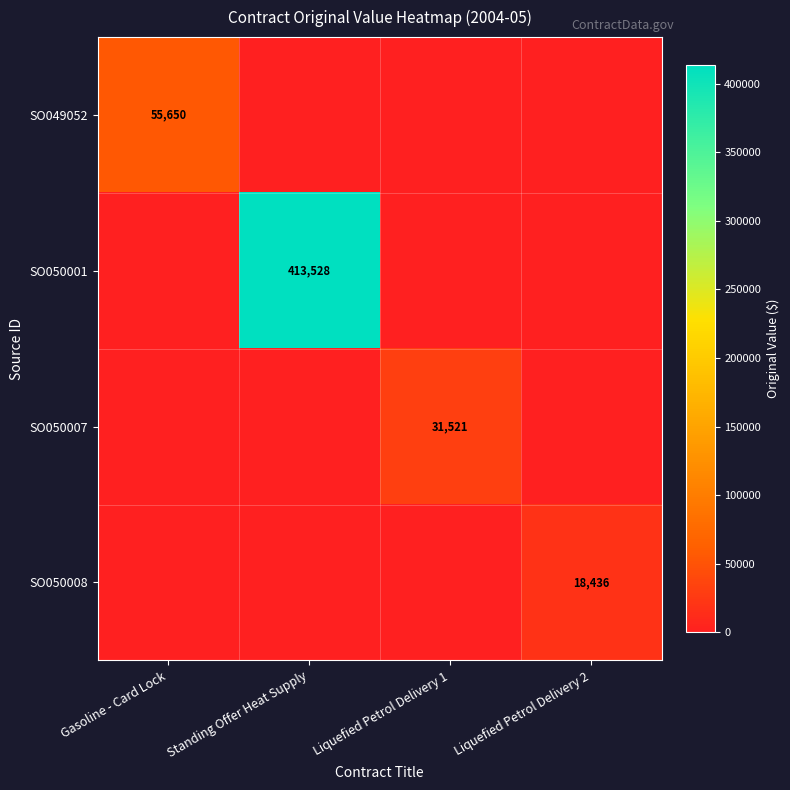

List the labels in order of SO049052 value, smallest first.

Standing Offer Heat Supply, Liquefied Petrol Delivery 1, Liquefied Petrol Delivery 2, Gasoline - Card Lock